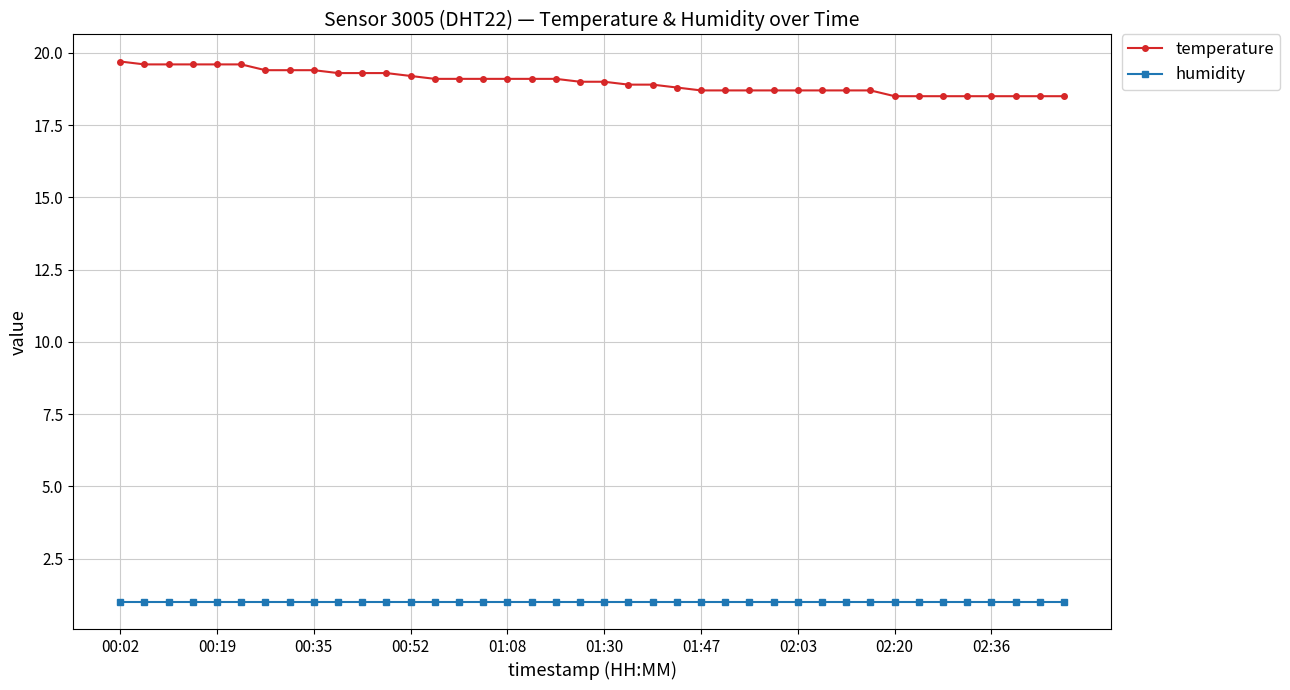

Does the chart have visible grid lines?

Yes